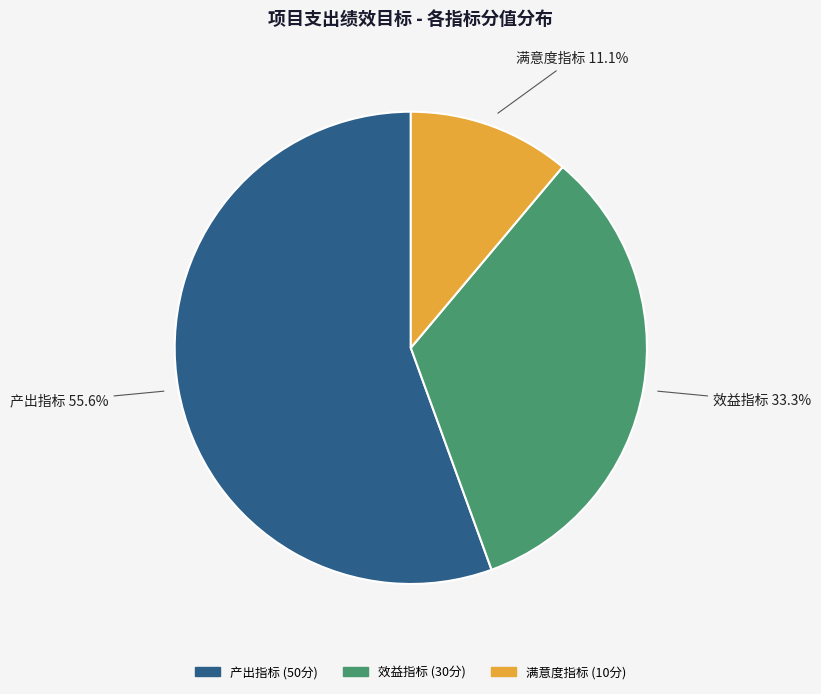

Which category accounts for the majority?

产出指标